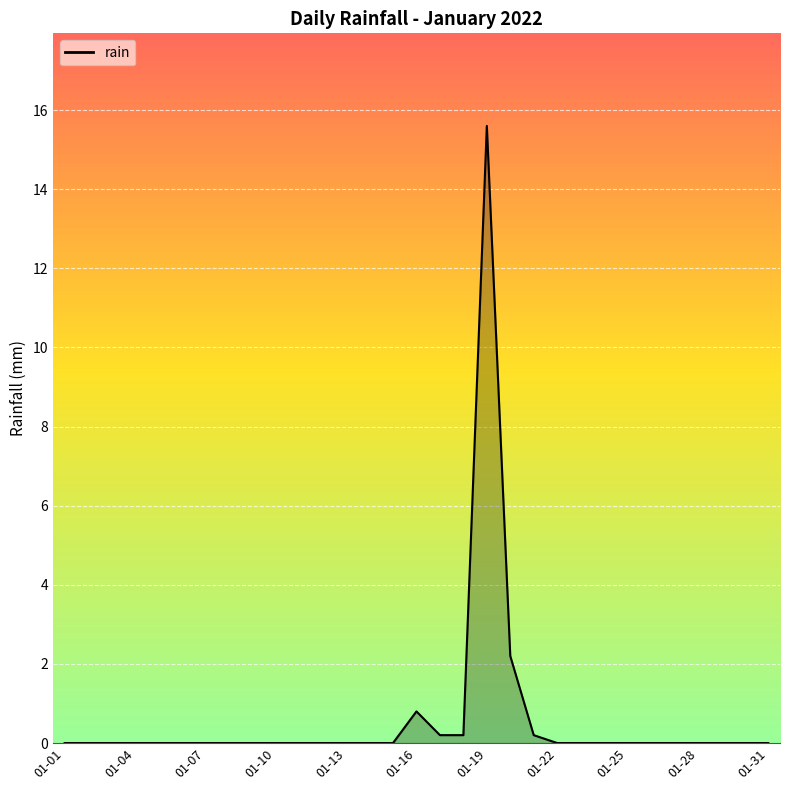

What is the maximum value shown in the chart?

15.6